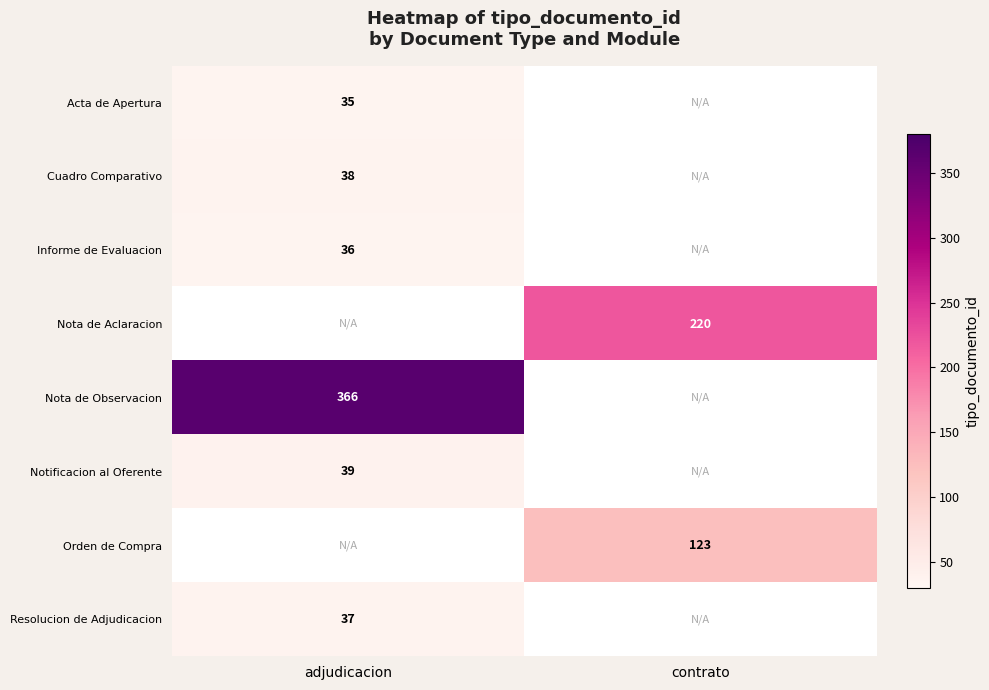

Count the number of categories in the chart.

2